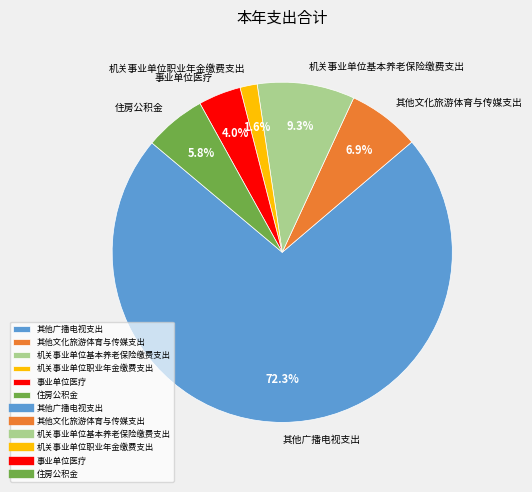

Rank the categories by value from highest to lowest.

其他广播电视支出, 机关事业单位基本养老保险缴费支出, 其他文化旅游体育与传媒支出, 住房公积金, 事业单位医疗, 机关事业单位职业年金缴费支出